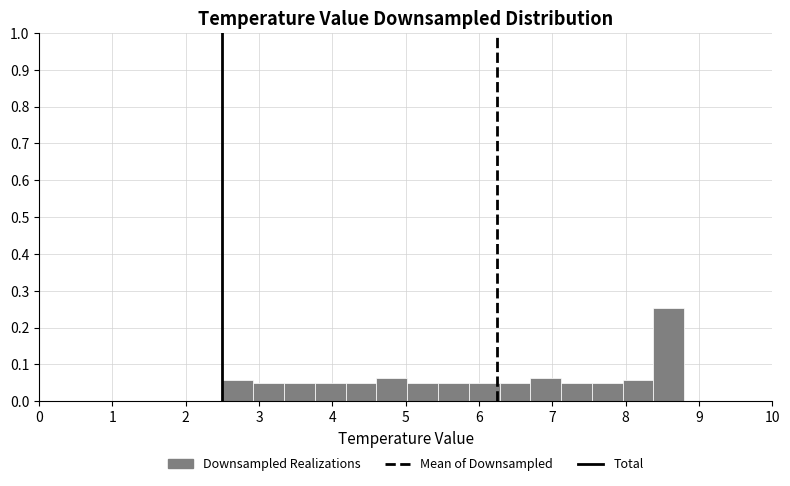

Reading left to right, transcribe this chart: for each bar, give the range it covers on the x-axis and its height. Neither the bar edges nor the heights are printed on the chart, so give them approximately, as read against the axes.

2.50 to 2.92: 0.06
2.92 to 3.34: 0.05
3.34 to 3.76: 0.05
3.76 to 4.18: 0.05
4.18 to 4.60: 0.05
4.60 to 5.02: 0.06
5.02 to 5.44: 0.05
5.44 to 5.86: 0.05
5.86 to 6.28: 0.05
6.28 to 6.70: 0.05
6.70 to 7.12: 0.06
7.12 to 7.54: 0.05
7.54 to 7.96: 0.05
7.96 to 8.38: 0.06
8.38 to 8.80: 0.25